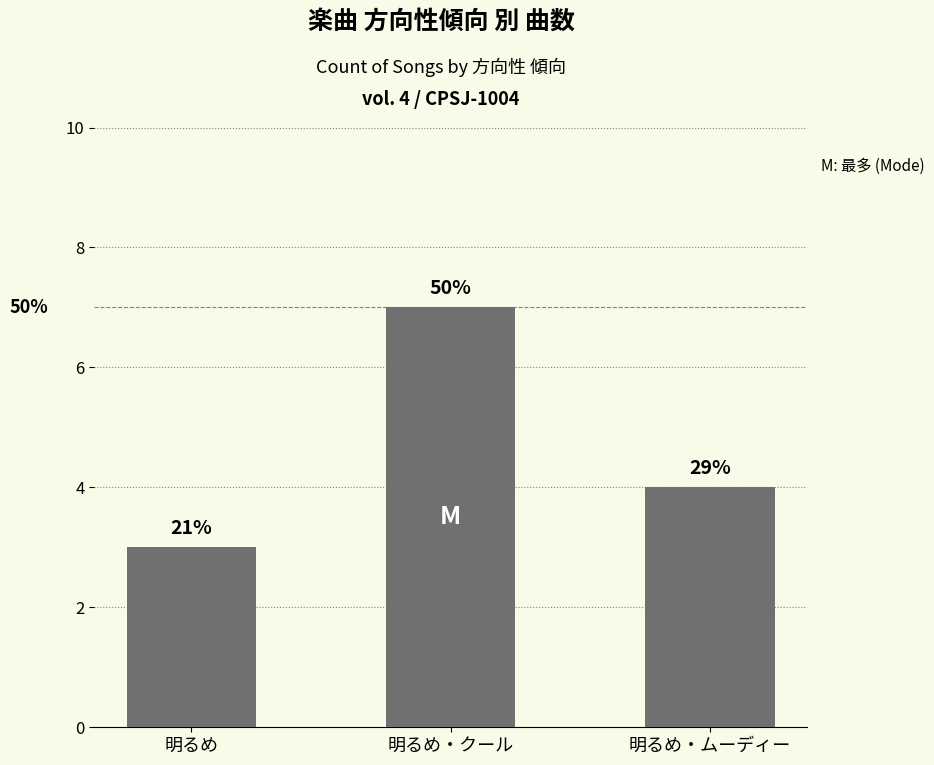

What is the label of the 2nd bar from the right?

明るめ・クール